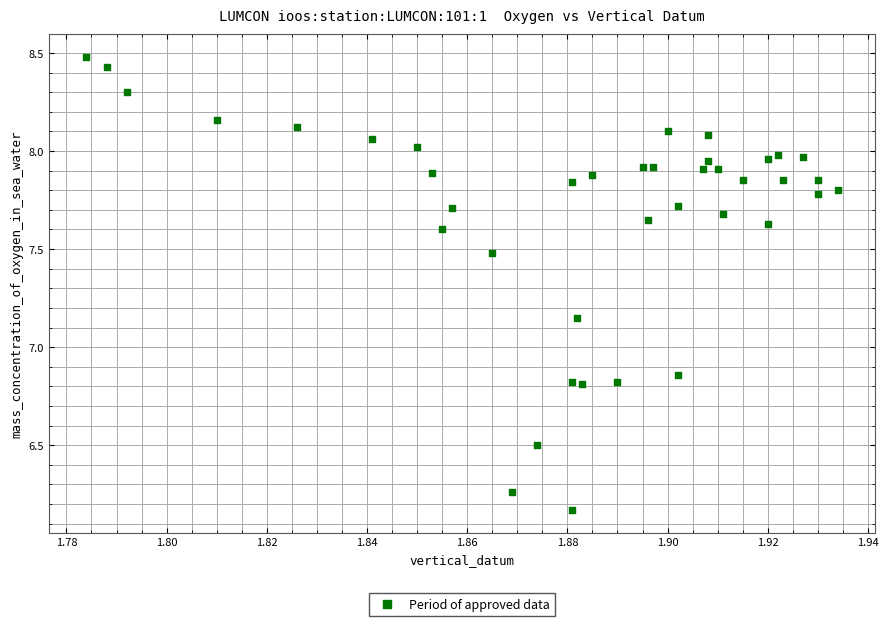

What is the range of Y values (max minus min)?

2.3